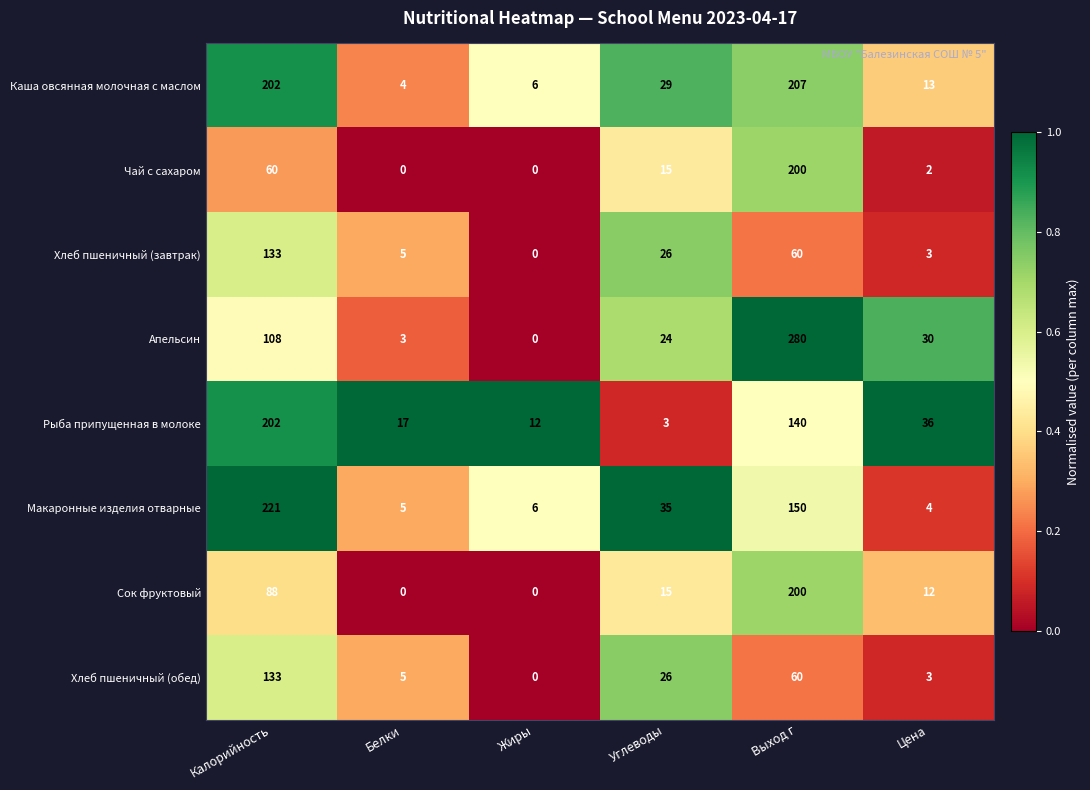

Which series has the largest total across all categories?

Каша овсянная молочная с маслом